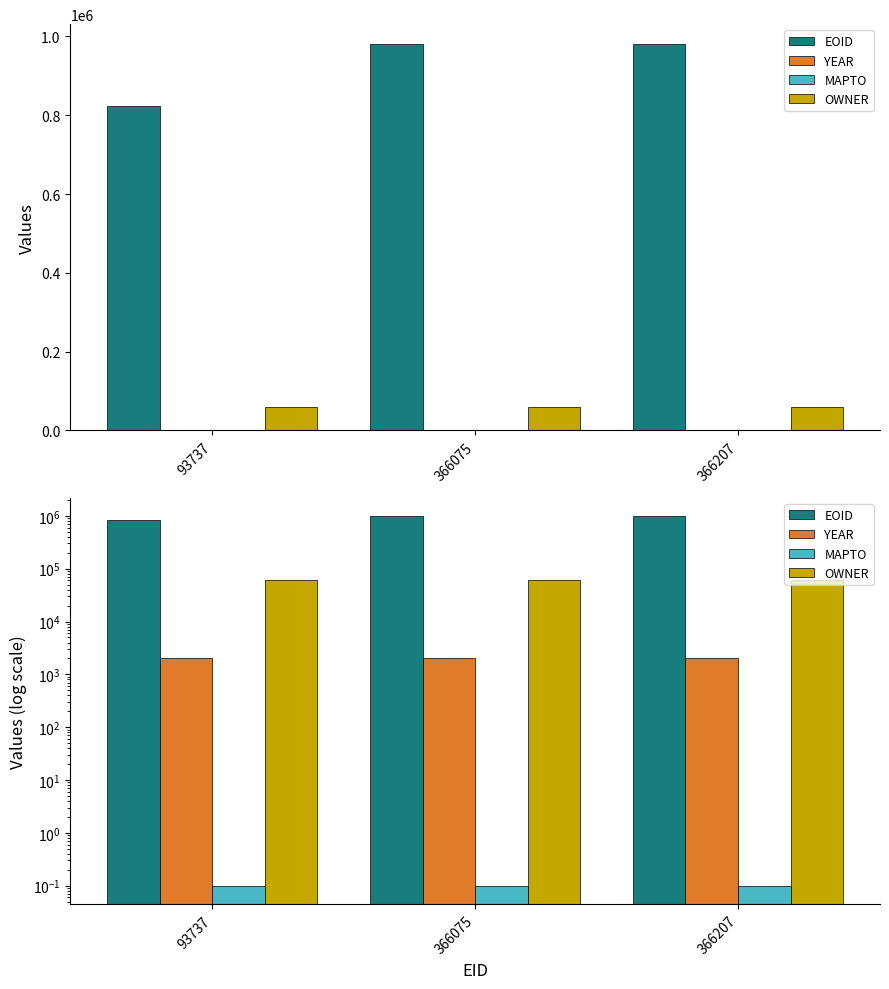

How many bars are there in each group?

4